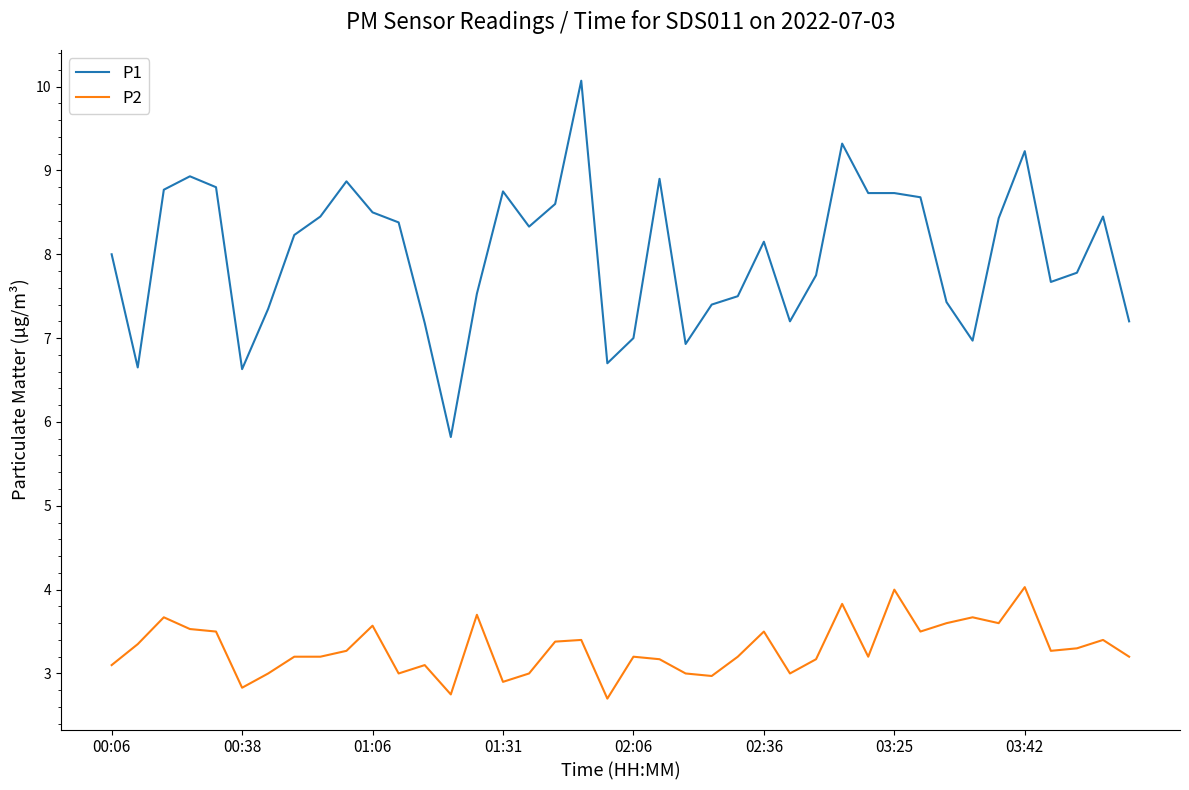

What is the maximum value for P1?

10.1